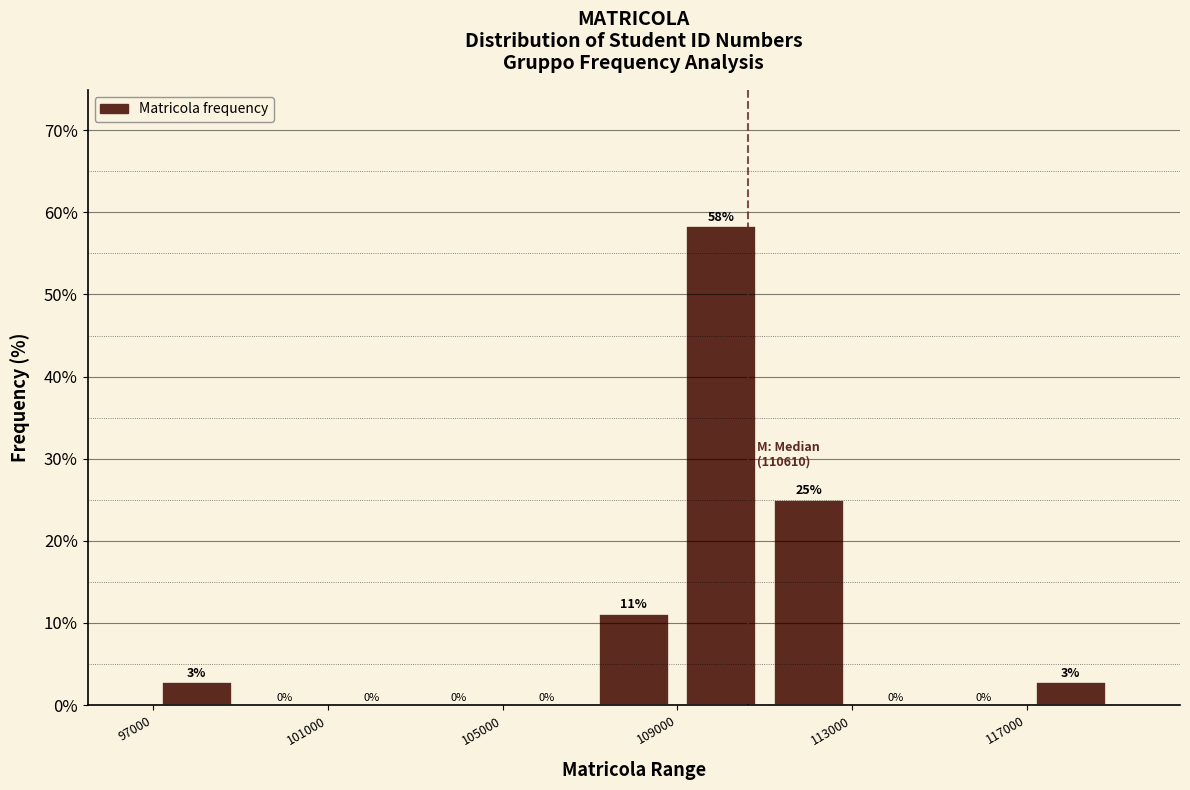

Over which range of the x-axis is the bar tallest?

109000 to 111000